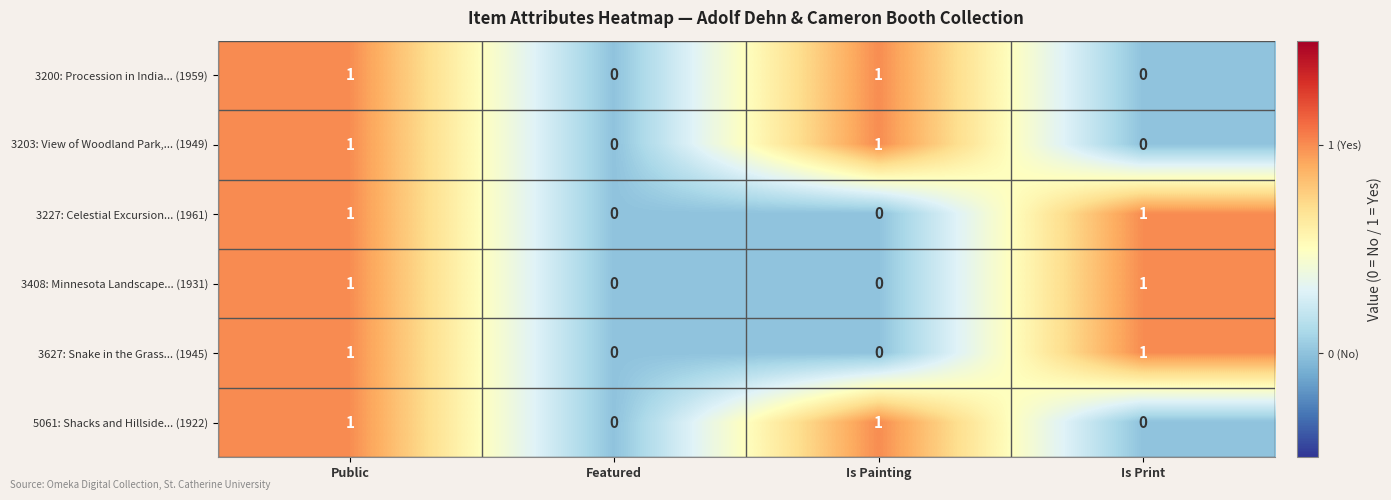

The value of 3408: Minnesota Landscape... (1931) at Public is 1. True or false?

True